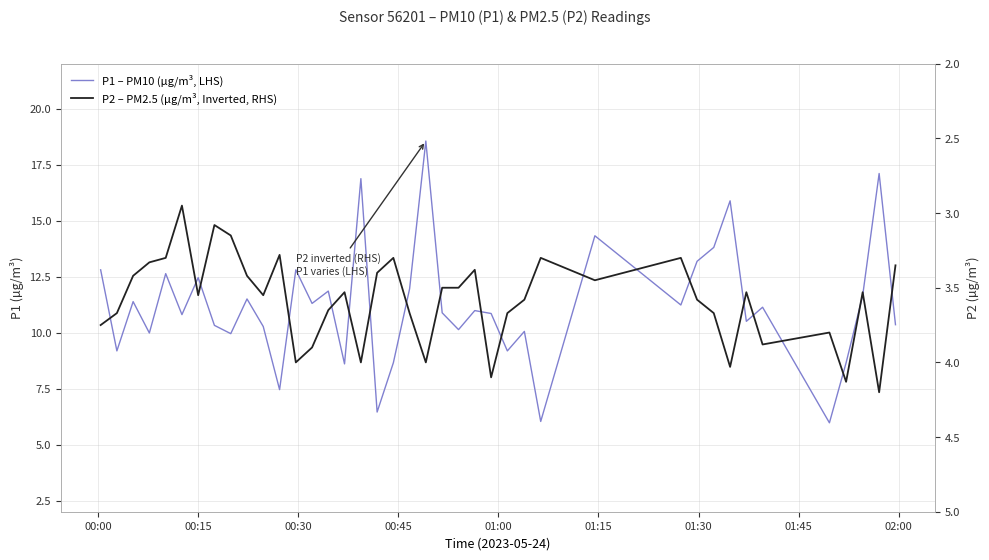

At which label does P1 – PM10 (µg/m³, LHS) first exceed 10?

00:00